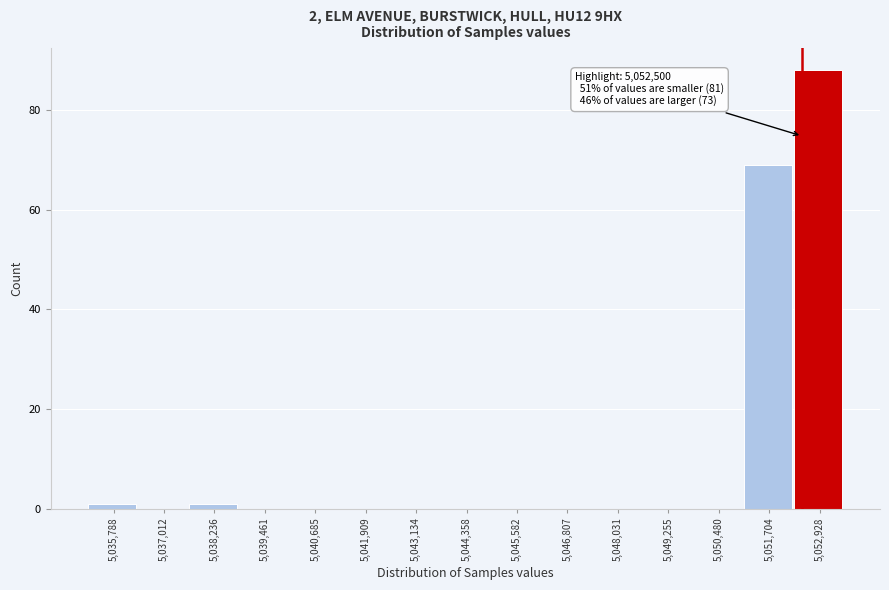

Over which range of the x-axis is the bar tallest?

5052400 to 5053600